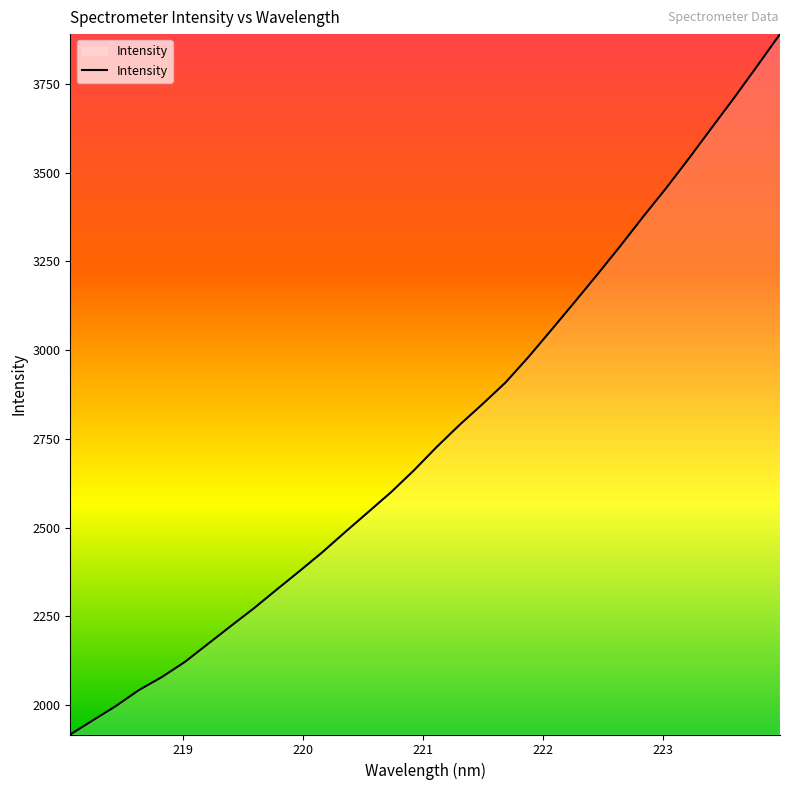

What is the greatest value displayed?

3890.7